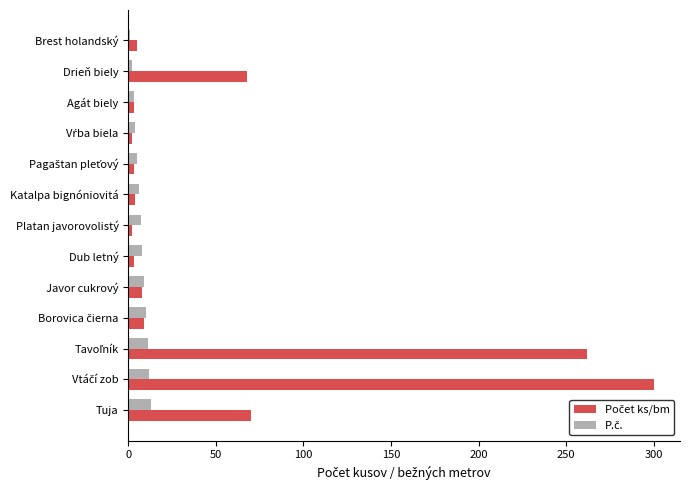

At how many categories does at least one series exceed 63?

4